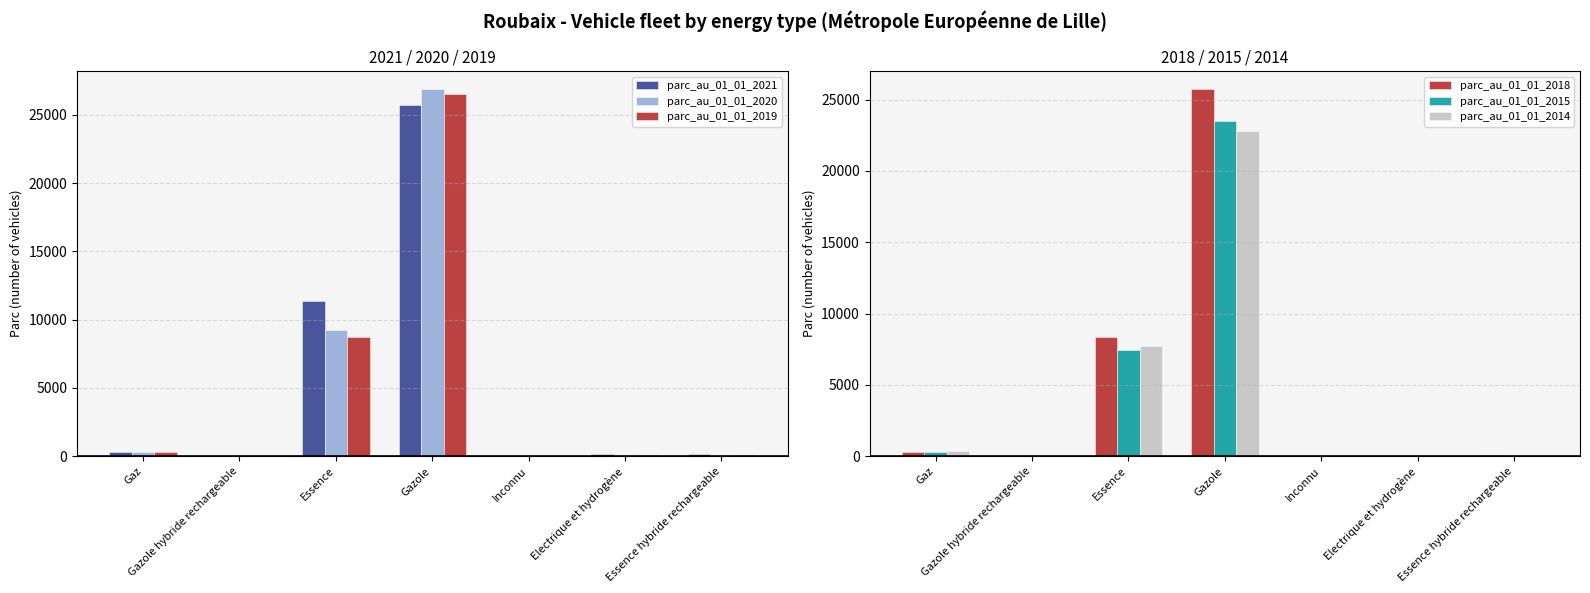

How many data points in parc_au_01_01_2019 are less than 90?

3